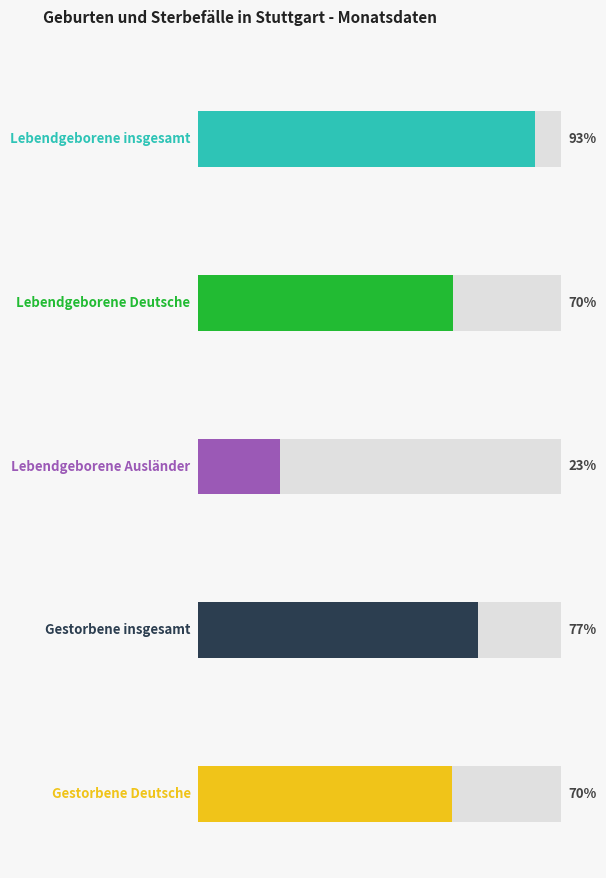

Is it true that Gestorbene Deutsche equals 645 at Januar?

False